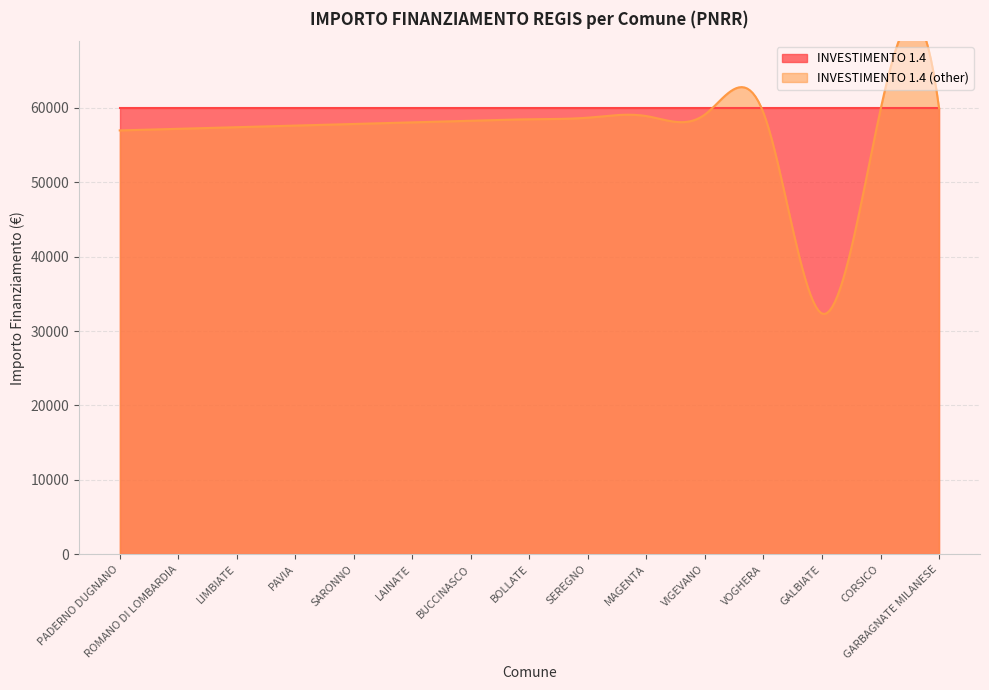

How many data points does each series have?

15